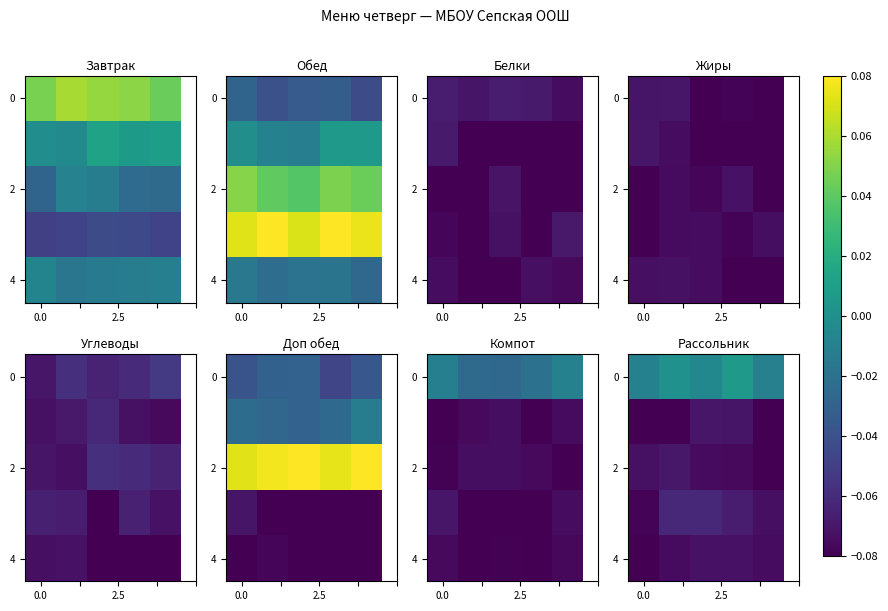

At how many categories does at least one series exceed 0?

2